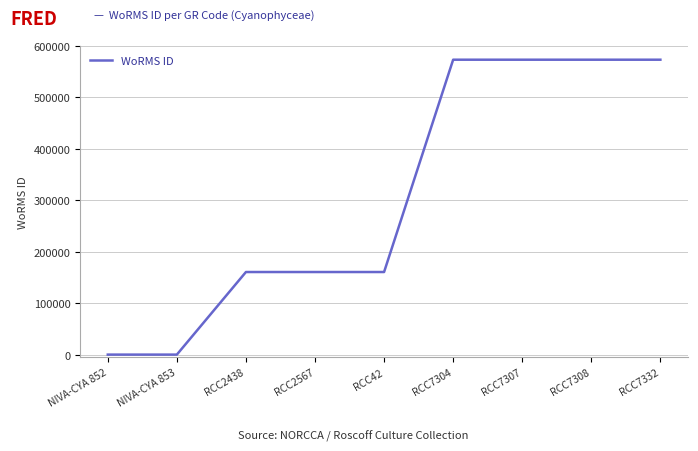

Reading left to right, what are all the values shown in this chart?

NIVA-CYA 852=0	NIVA-CYA 853=0	RCC2438=160572	RCC2567=160572	RCC42=160572	RCC7304=573354	RCC7307=573354	RCC7308=573354	RCC7332=573354